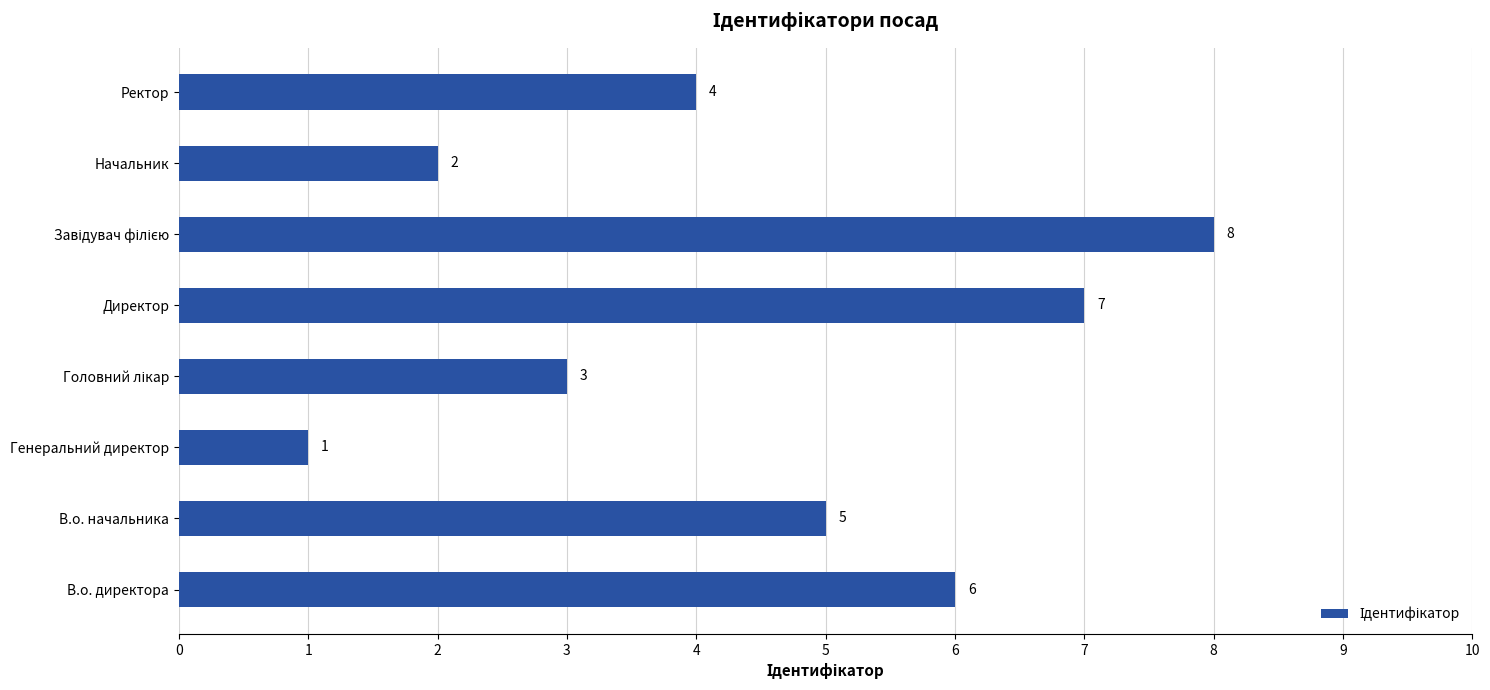

Which label corresponds to the smallest value in the chart?

Генеральний директор